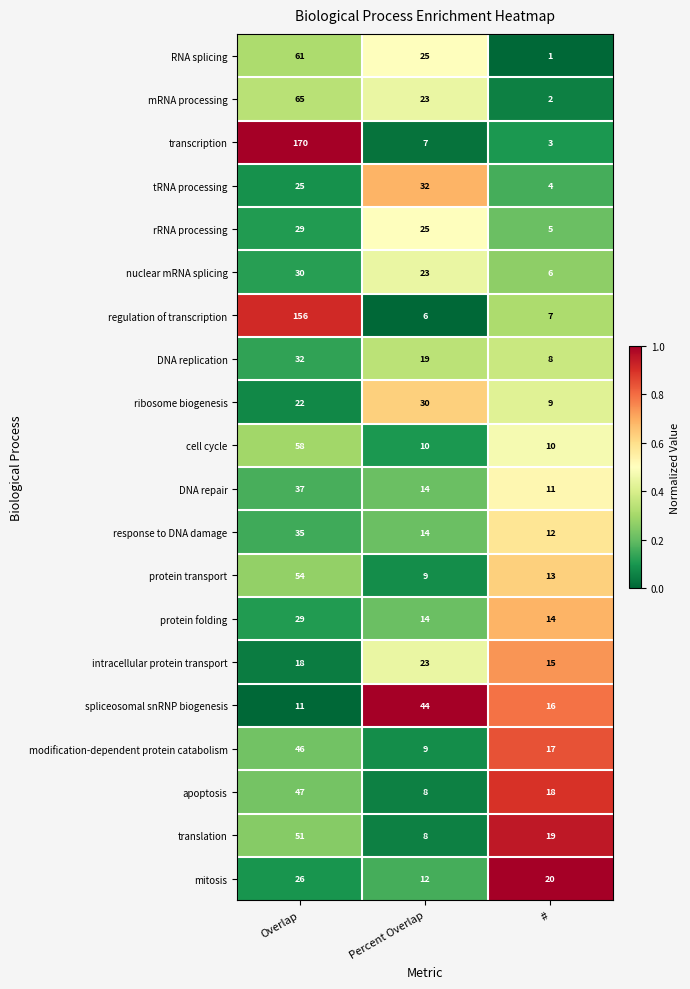

What is the approximate value of intracellular protein transport at #?

15